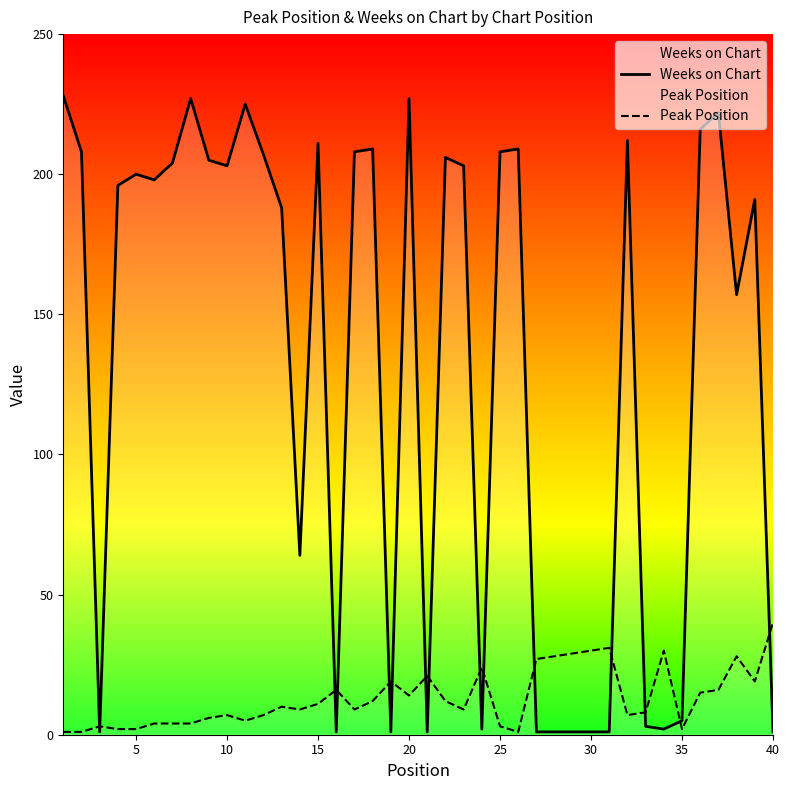

How many lines are shown in the chart?

2